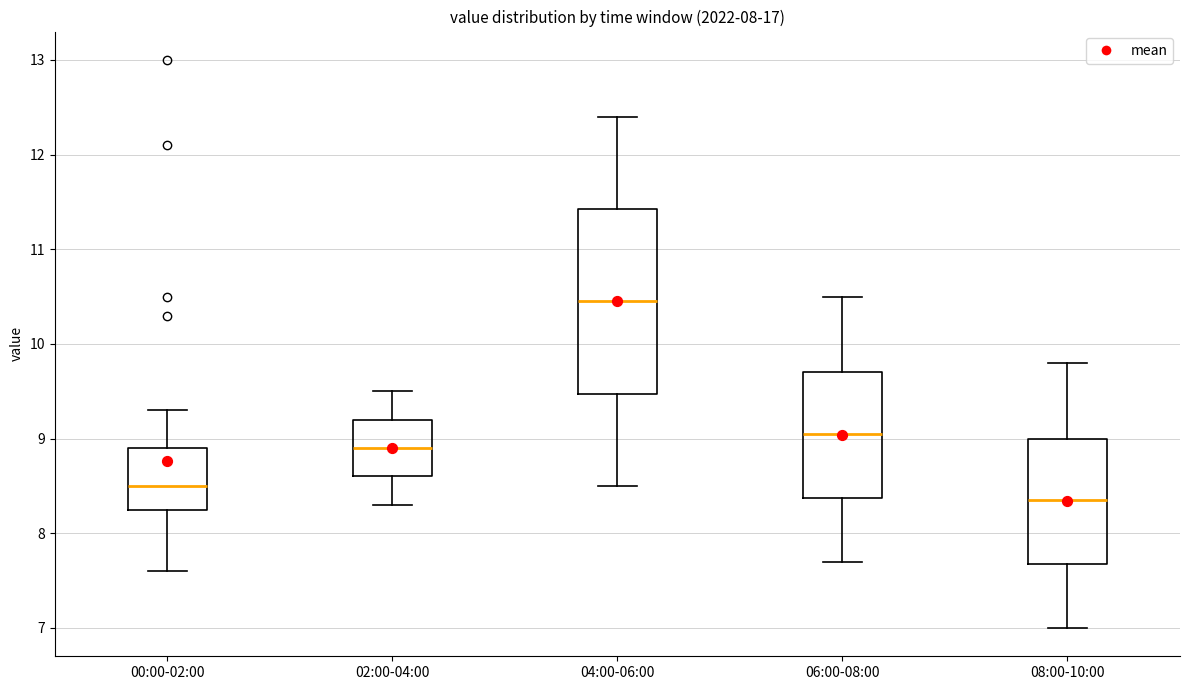

Reading left to right, read every box against the y-axis: the position of its median line, the range the box covers, and the ends of its whiskers. The values are not printed on the chart, so give them approximately, as read against the axis.

00:00-02:00: median 8.5, box 8.3 to 8.9, whiskers 7.6 to 9.3
02:00-04:00: median 8.9, box 8.6 to 9.2, whiskers 8.3 to 9.5
04:00-06:00: median 10.5, box 9.5 to 11.4, whiskers 8.5 to 12.4
06:00-08:00: median 9.1, box 8.4 to 9.7, whiskers 7.7 to 10.5
08:00-10:00: median 8.4, box 7.7 to 9.0, whiskers 7.0 to 9.8